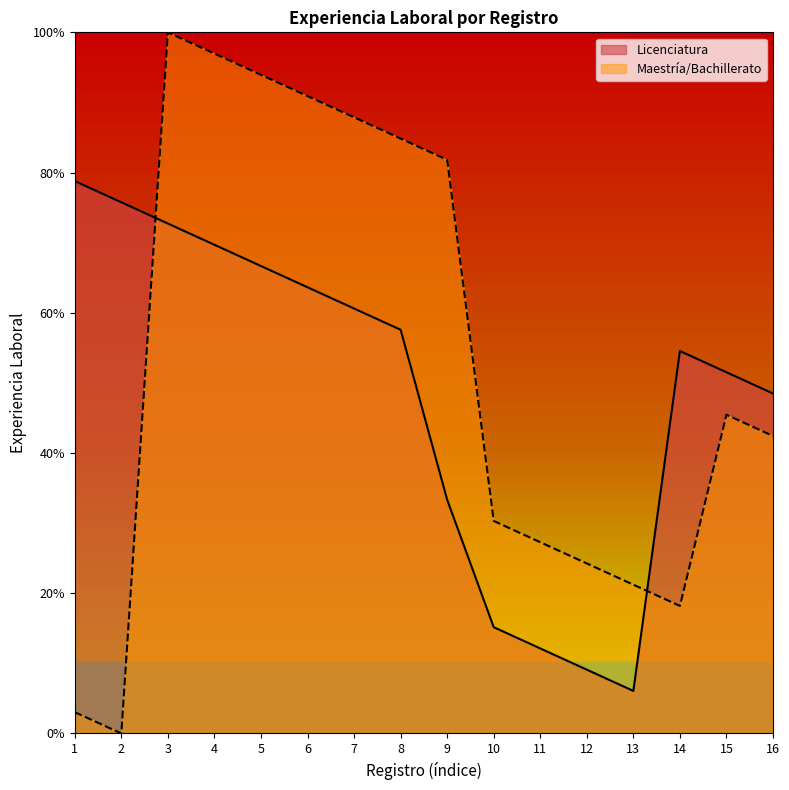

How many data points in Maestría/Bachillerato are above 45?

8